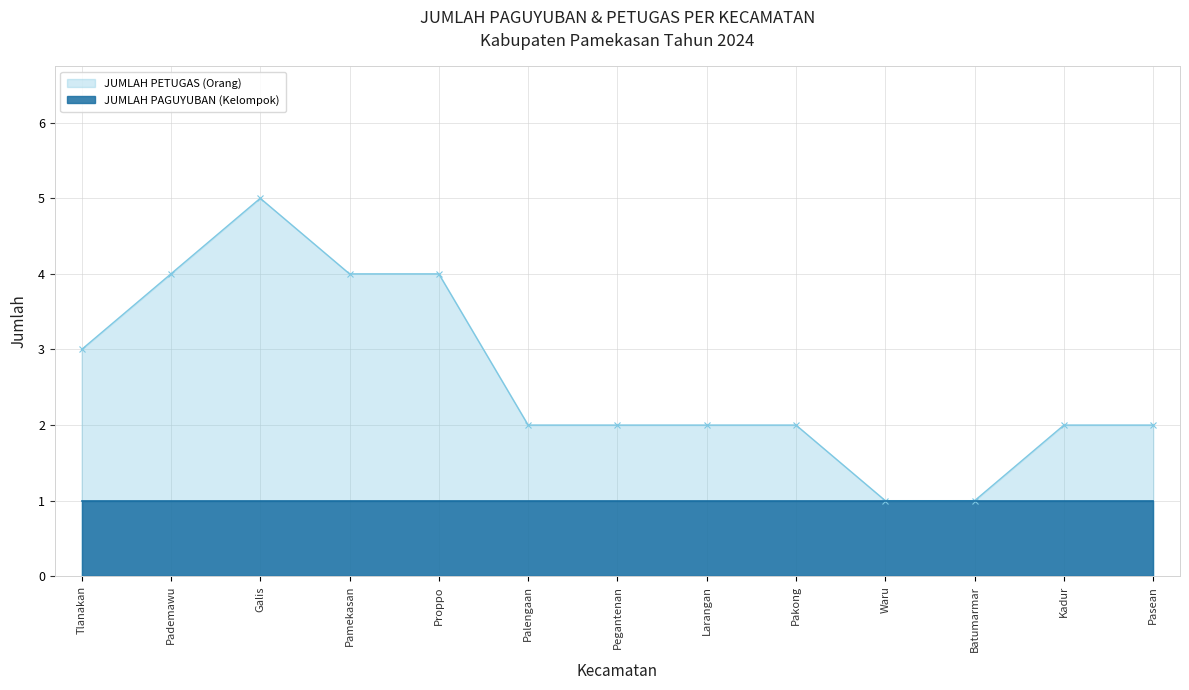

Reading left to right, list all the values displayed in this chart.

Tlanakan=3	Pademawu=4	Galis=5	Pamekasan=4	Proppo=4	Palengaan=2	Pegantenan=2	Larangan=2	Pakong=2	Waru=1	Batumarmar=1	Kadur=2	Pasean=2